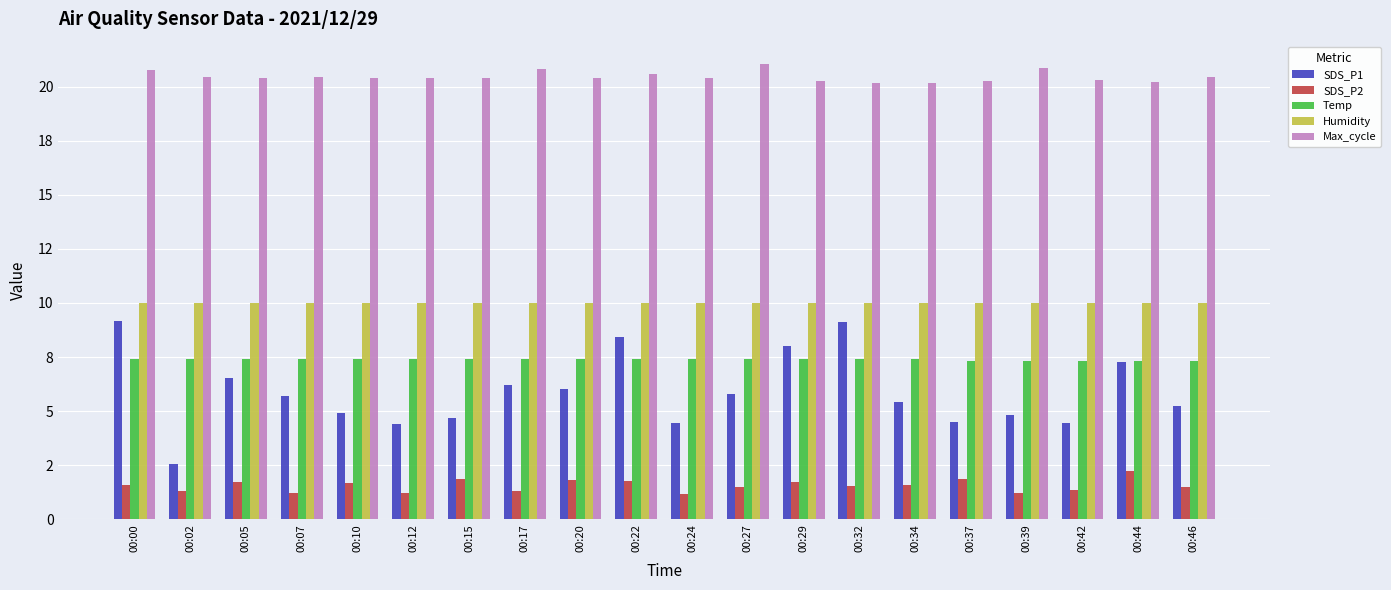

At which category is the sum across all series the highest?

00:00